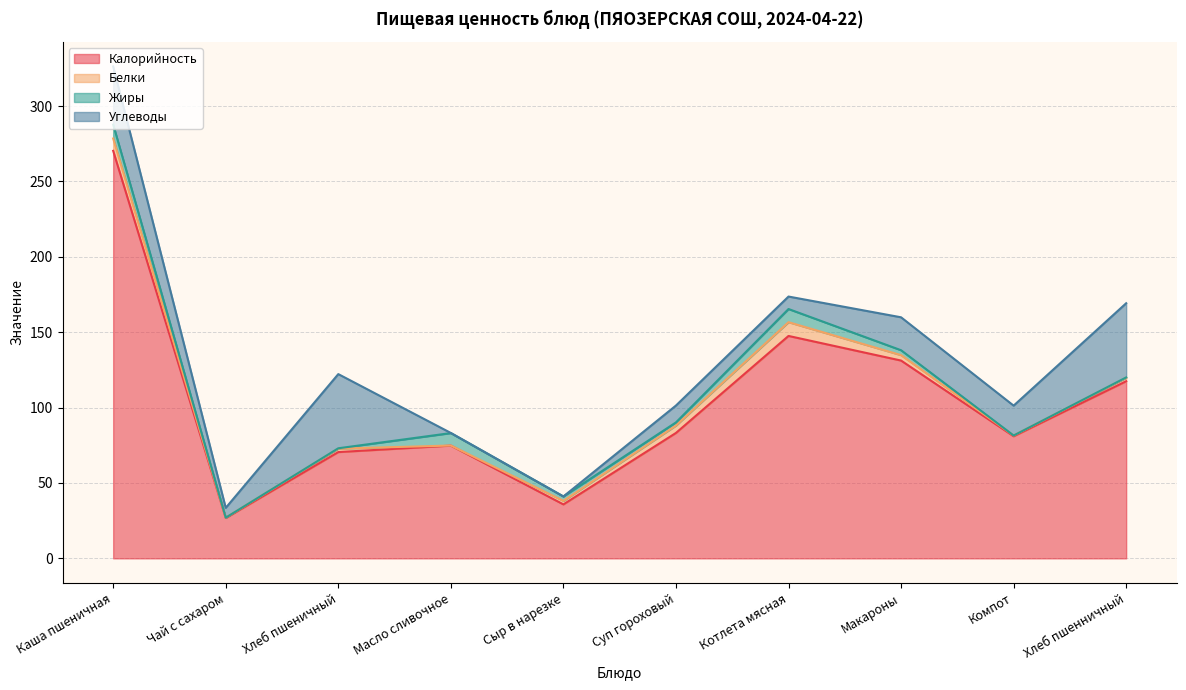

What is the total value across all series at Котлета мясная?

173.7